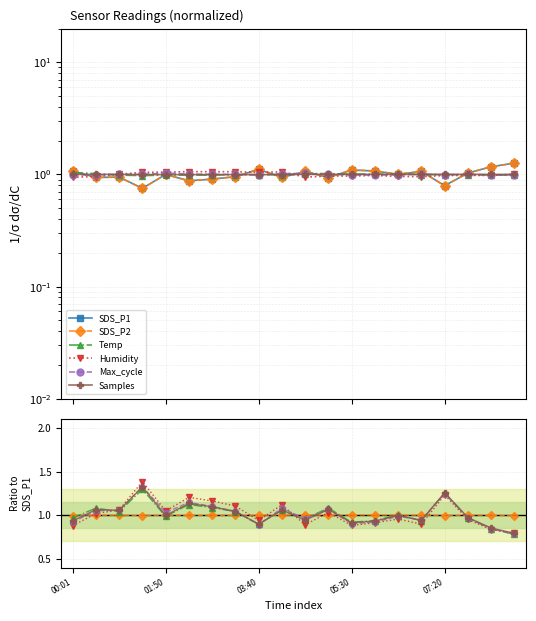

Does the chart display data point markers on the line(s)?

Yes